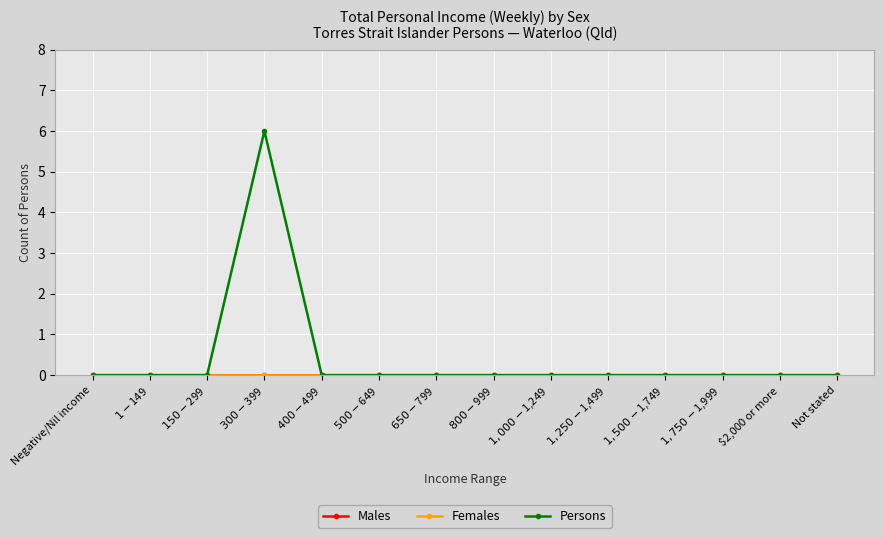

How many lines are shown in the chart?

3